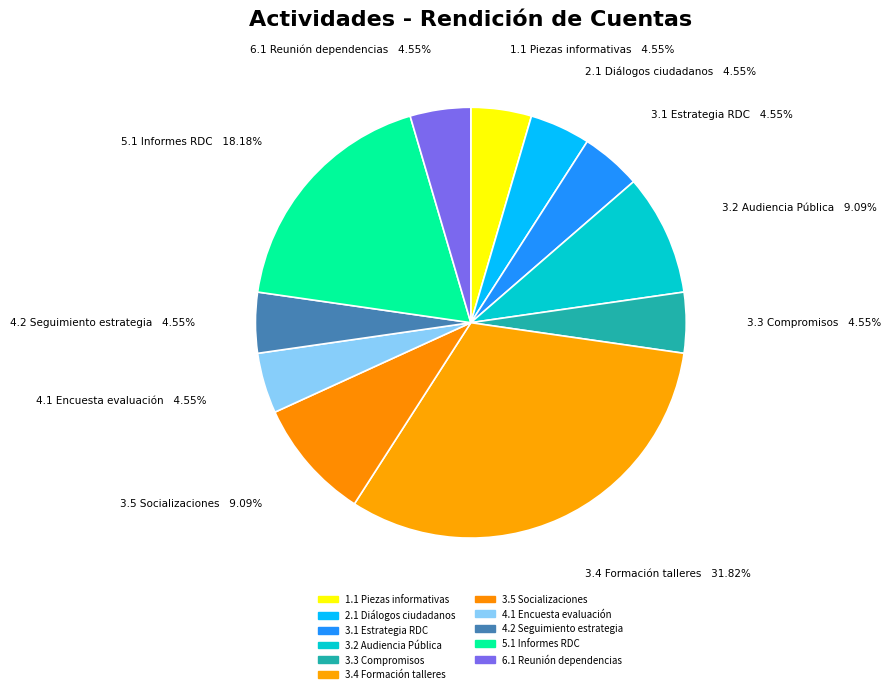

How many slices are in this pie chart?

11